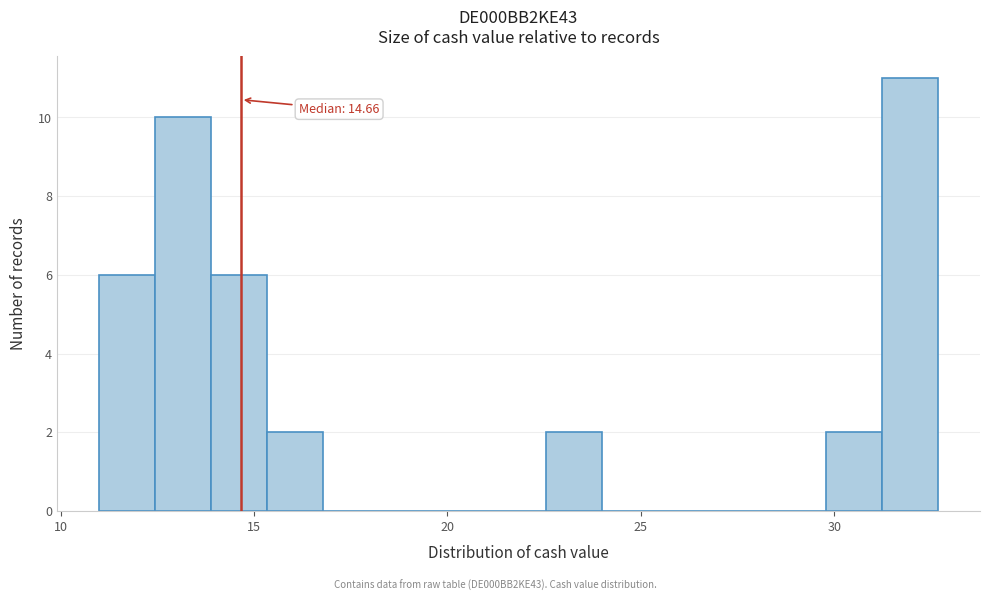

Read against the x-axis, roughly where is the centre of the tallest bar?

32.0